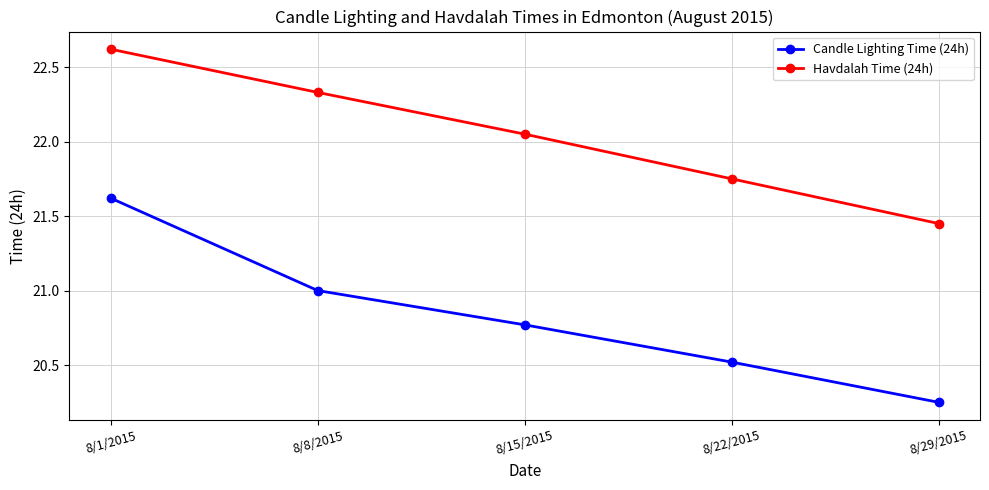

Which series changed the most between 8/15/2015 and 8/22/2015?

Havdalah Time (24h)